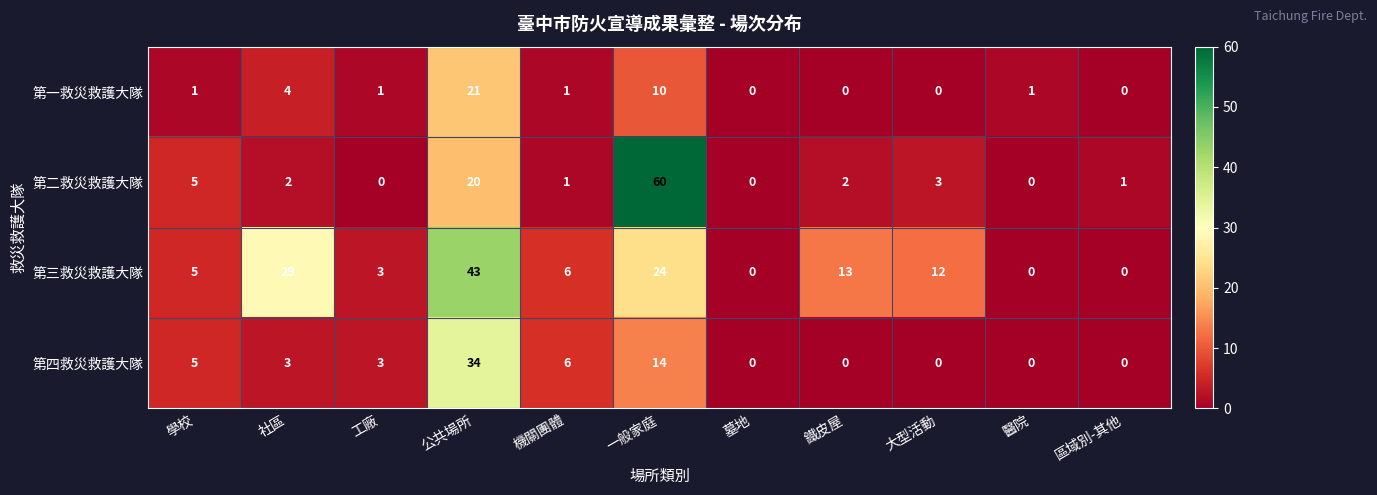

What is the highest value of the 第三救災救護大隊 series?

43